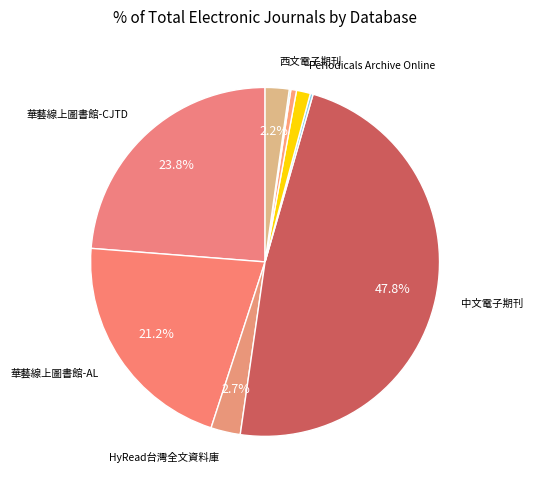

Which category has the smallest portion of the pie?

Oxford Journals Archives (OJA)